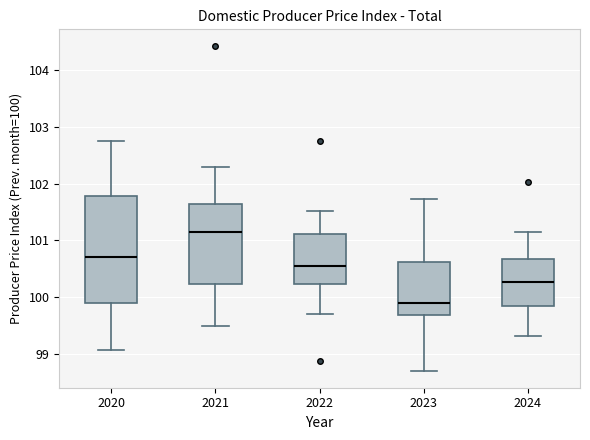

Where does the median line of the box at x = 2021 sit on the y-axis? The values are not printed on the chart, so give them approximately, as read against the axis.

101.2